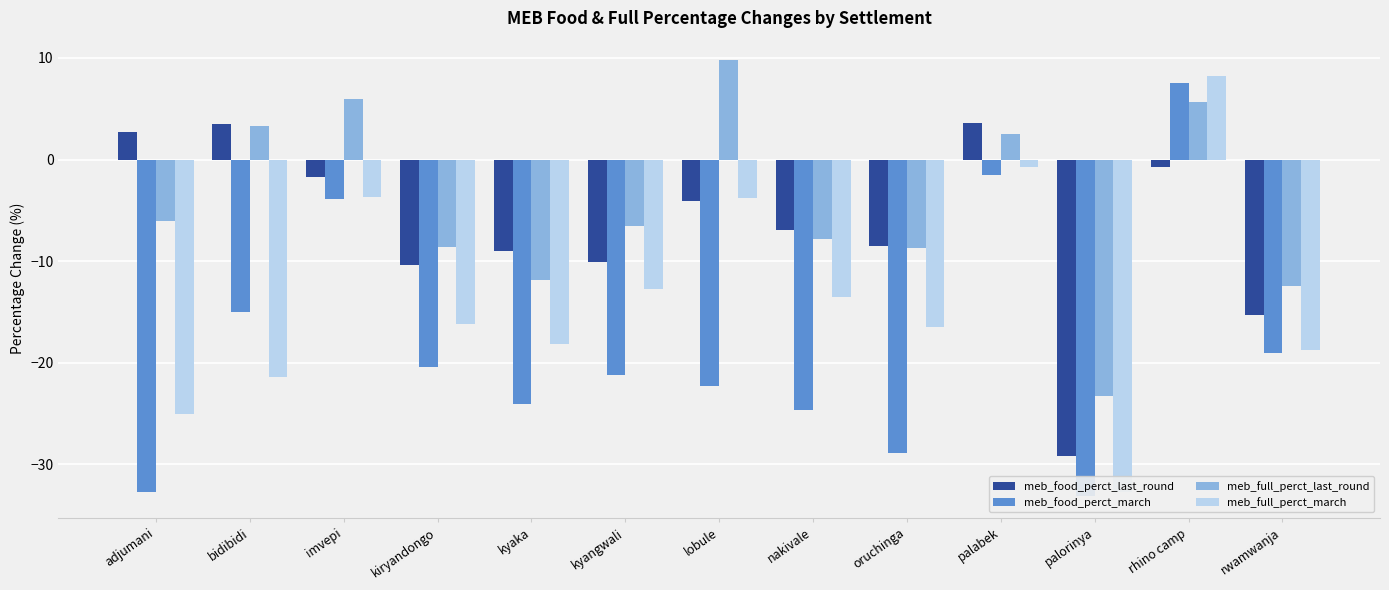

True or false: meb_food_perct_march has a value of -3.9 at imvepi.

True